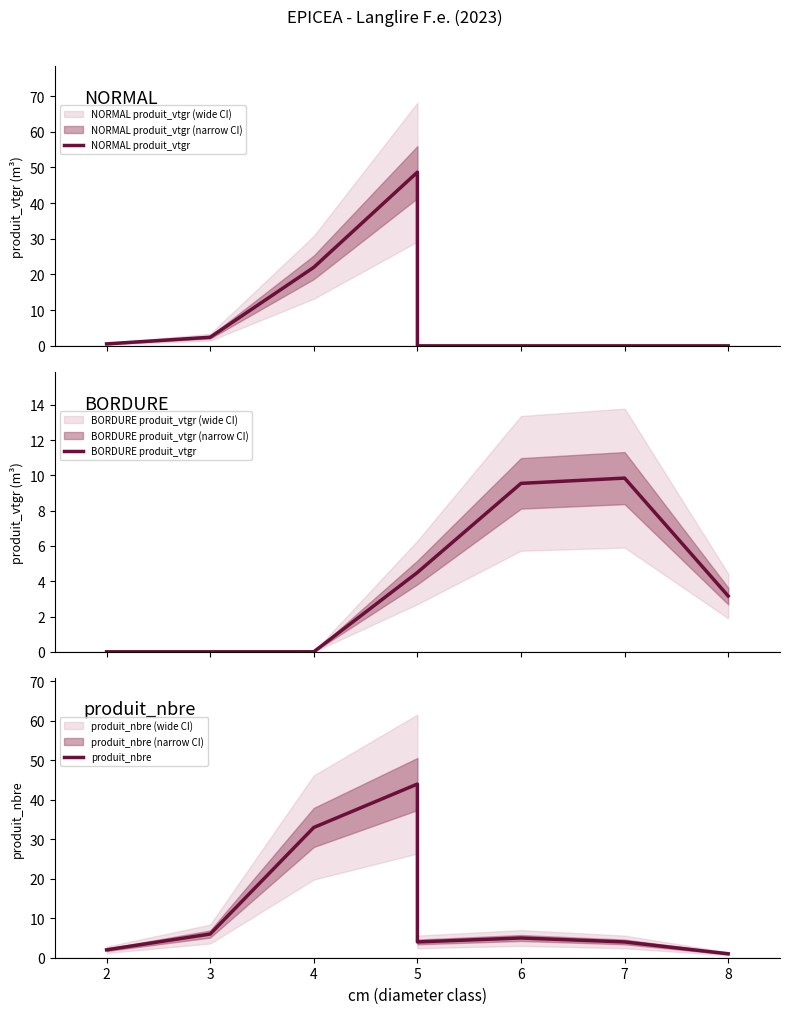

Is the value of BORDURE produit_vtgr at 5 greater than the value of produit_nbre at 3?

No